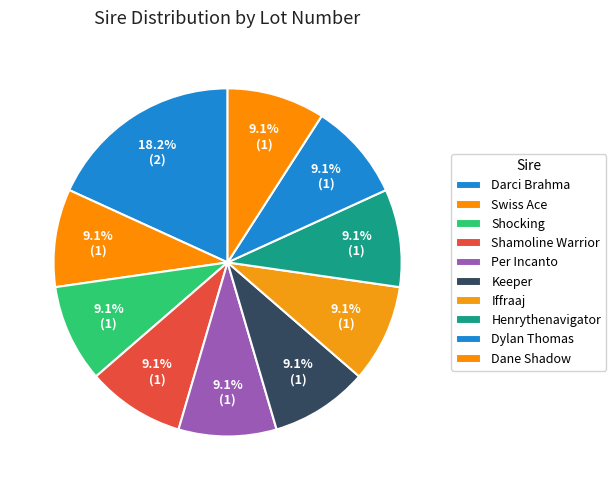

How many segments does this pie chart have?

10